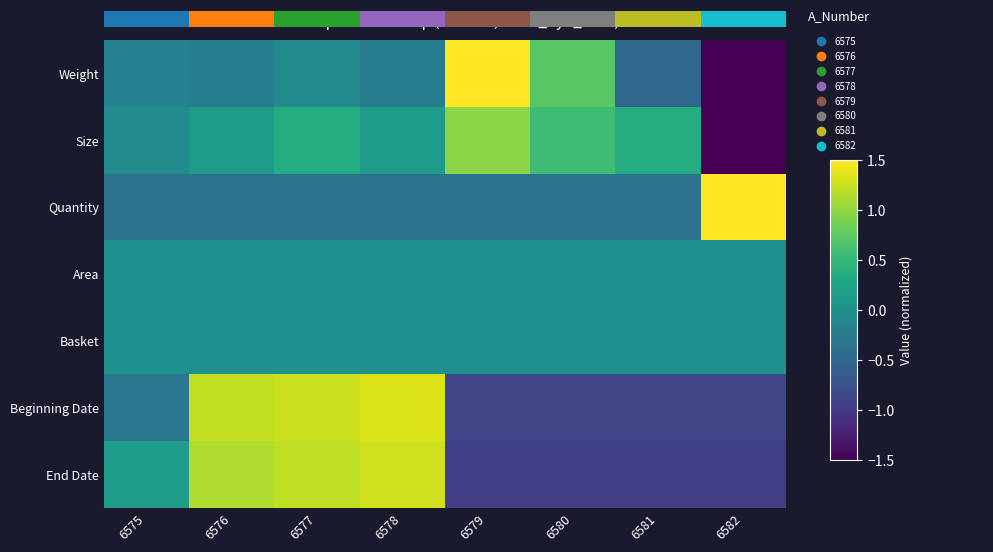

Is it true that Size equals -1.1 at 6582?

False